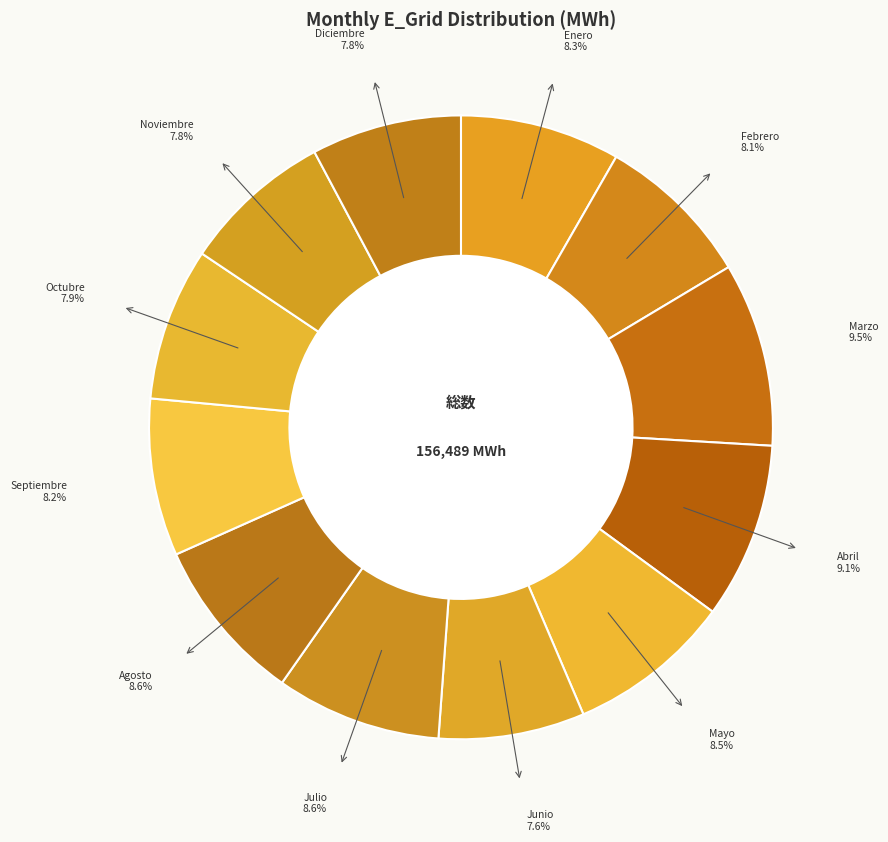

Does any single category account for the majority?

No